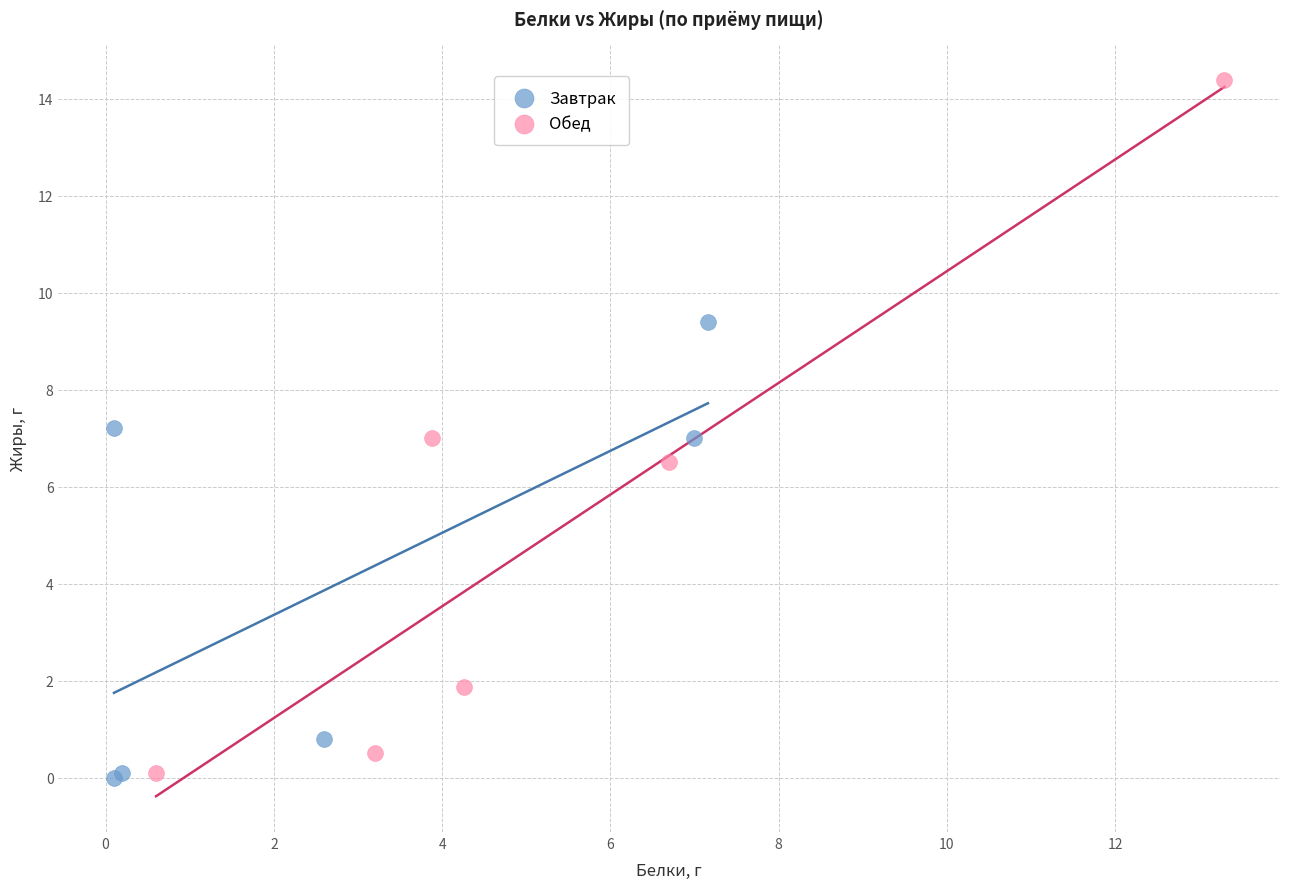

What are all the series names shown in the legend?

Завтрак, Обед